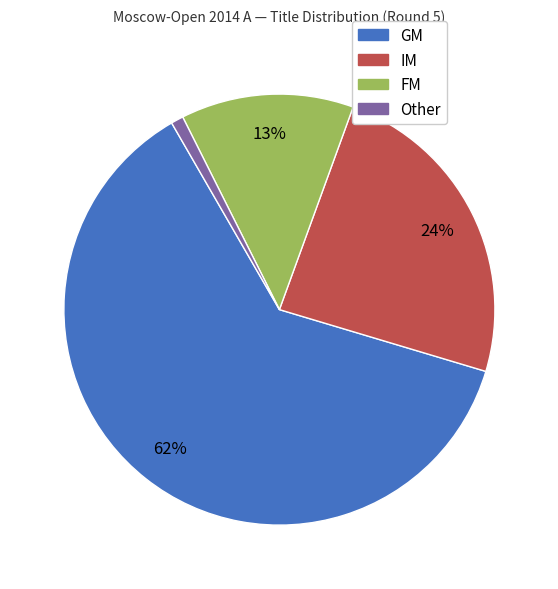

To the nearest percent, what is the average slice percentage?

25%